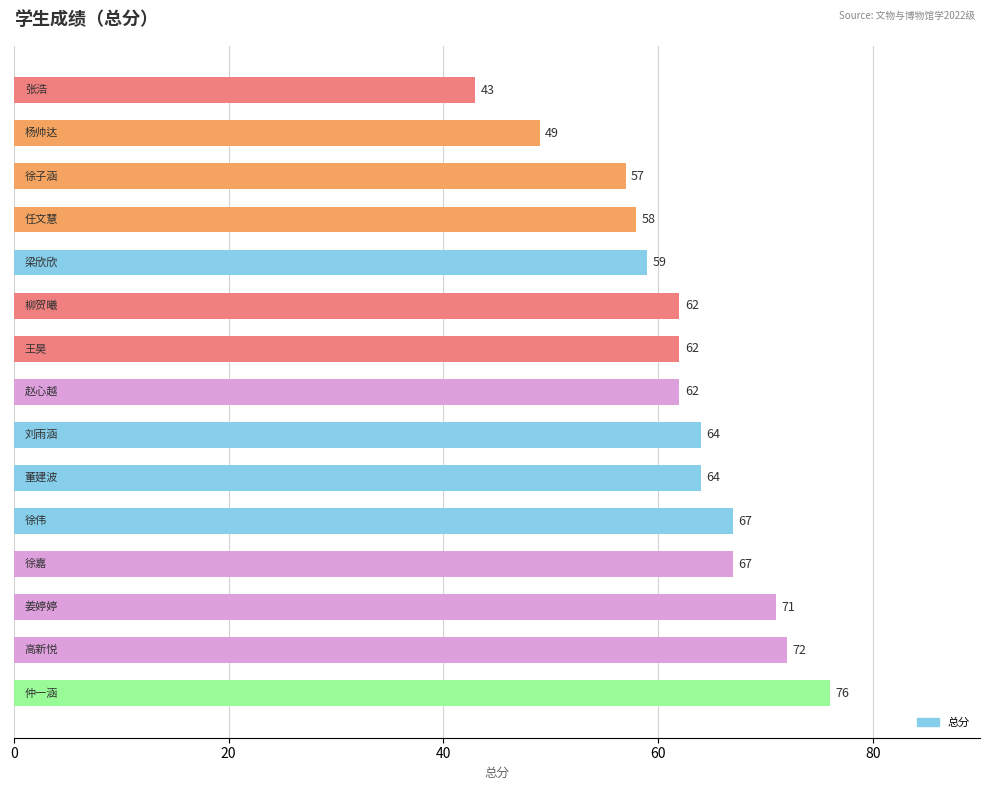

What is the maximum value shown in the chart?

76